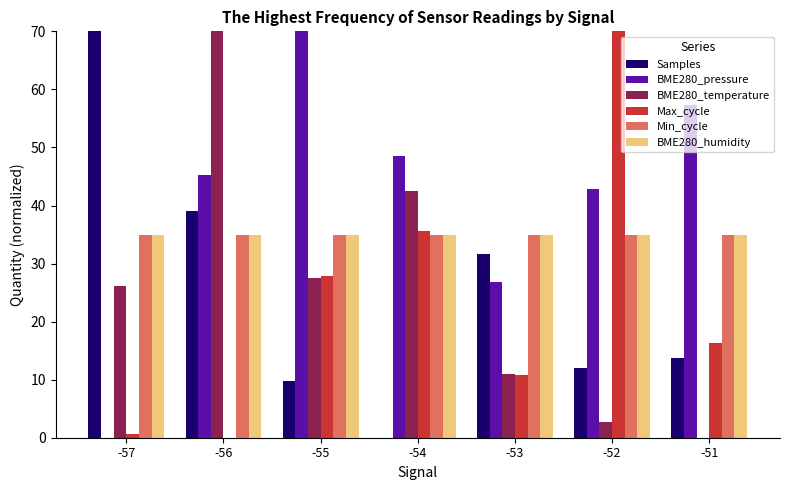

What is the sum of all BME280_pressure values?

290.7